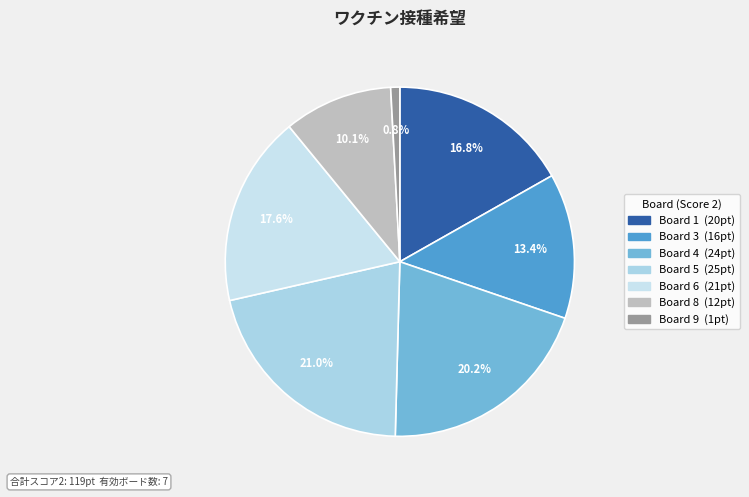

Count the number of slices in the pie.

7